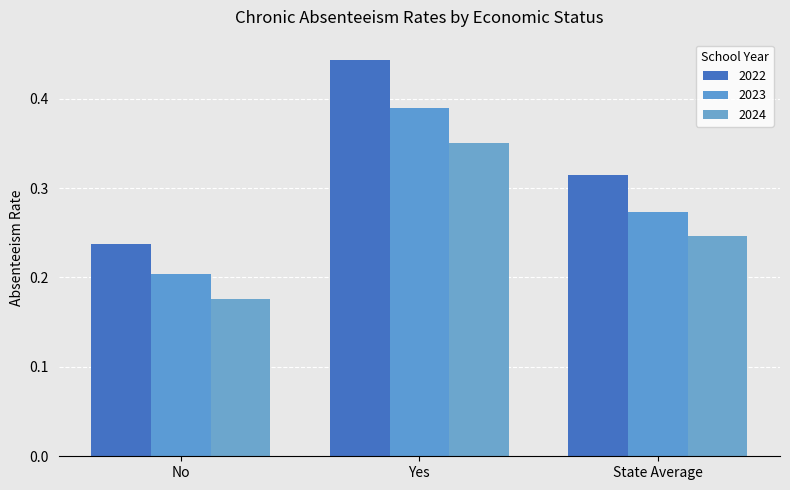

How many series are shown in this chart?

3